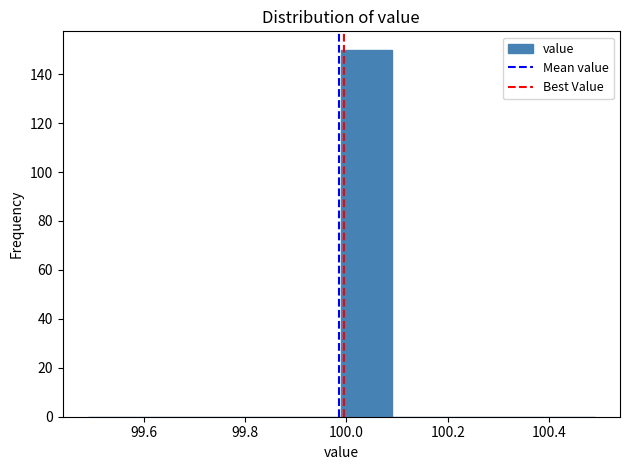

Reading left to right, transcribe this chart: for each bar, give the range it covers on the x-axis and its height. Neither the bar edges nor the heights are printed on the chart, so give them approximately, as read against the axes.

99.49 to 99.59: 0
99.59 to 99.69: 0
99.69 to 99.79: 0
99.79 to 99.89: 0
99.89 to 99.99: 0
99.99 to 100.09: 150
100.09 to 100.19: 0
100.19 to 100.29: 0
100.29 to 100.39: 0
100.39 to 100.49: 0